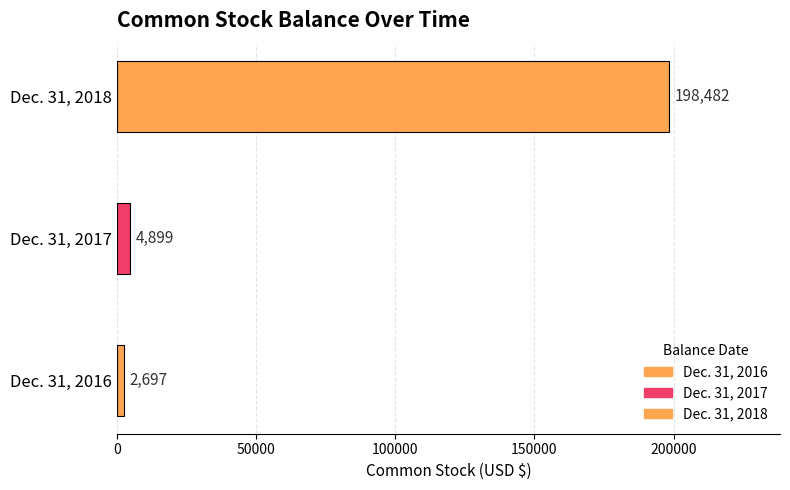

Reading right to left, what are all the values shown in this chart?

Dec. 31, 2018=198482	Dec. 31, 2017=4899	Dec. 31, 2016=2697